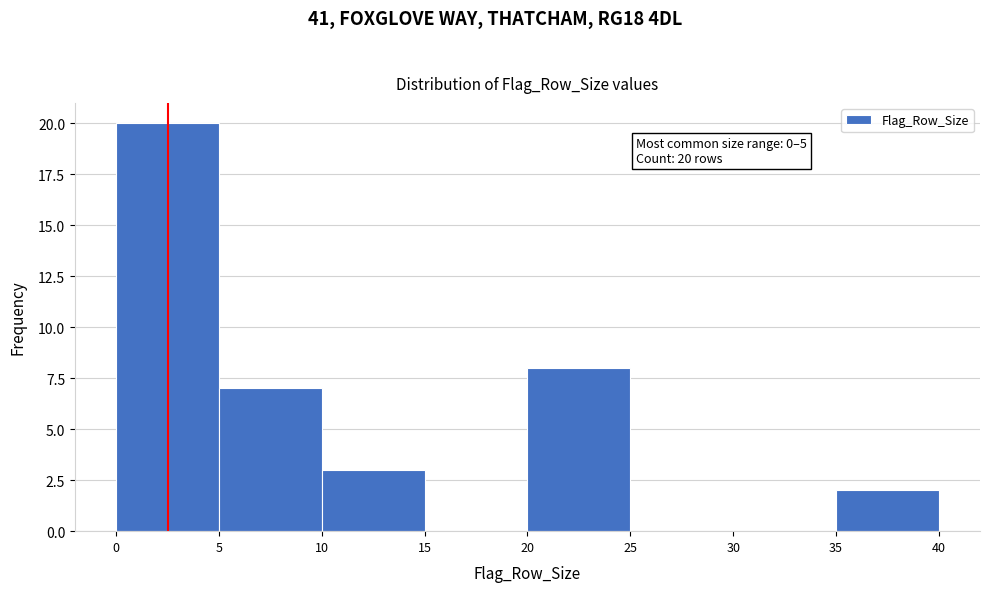

Which range on the x-axis has the tallest bar?

0 to 5